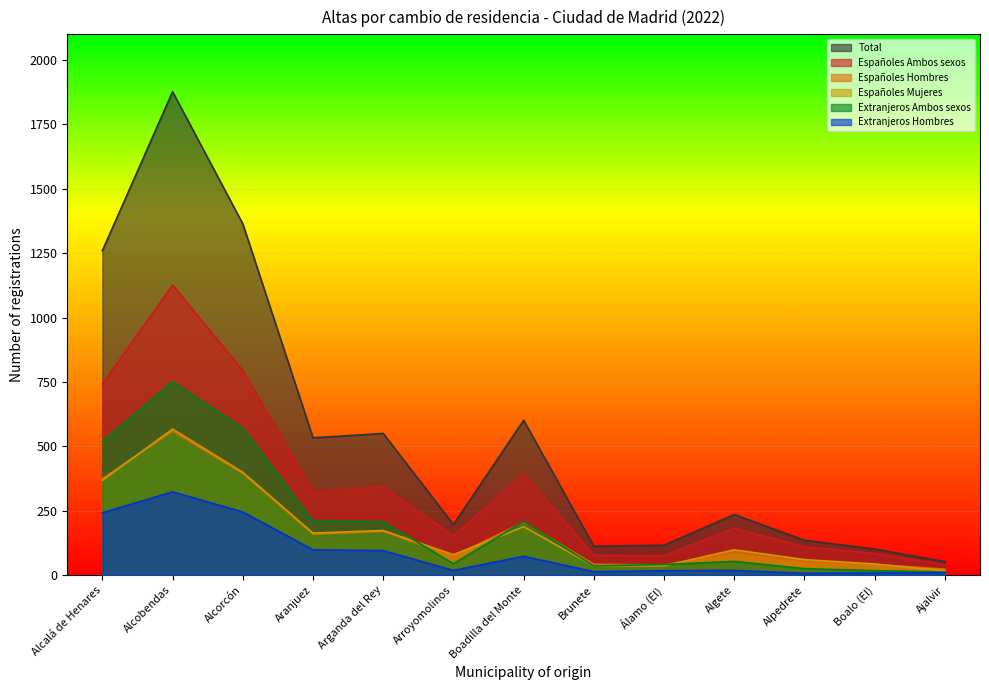

How many data points in Total are above 235?

6